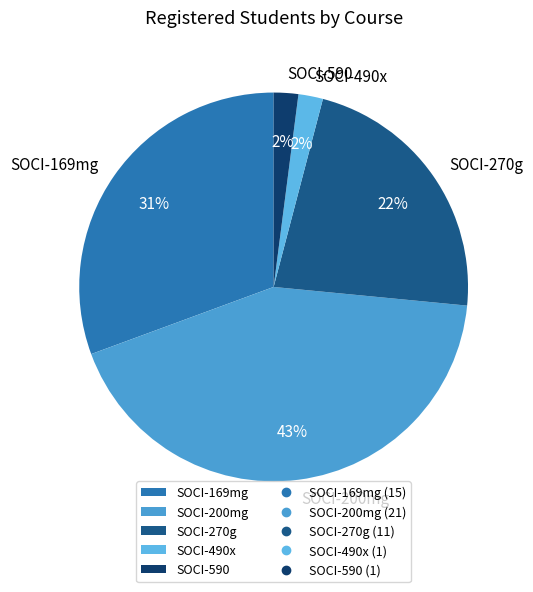

Approximately how many times larger is the value at SOCI-590 compared to SOCI-270g?

0.1